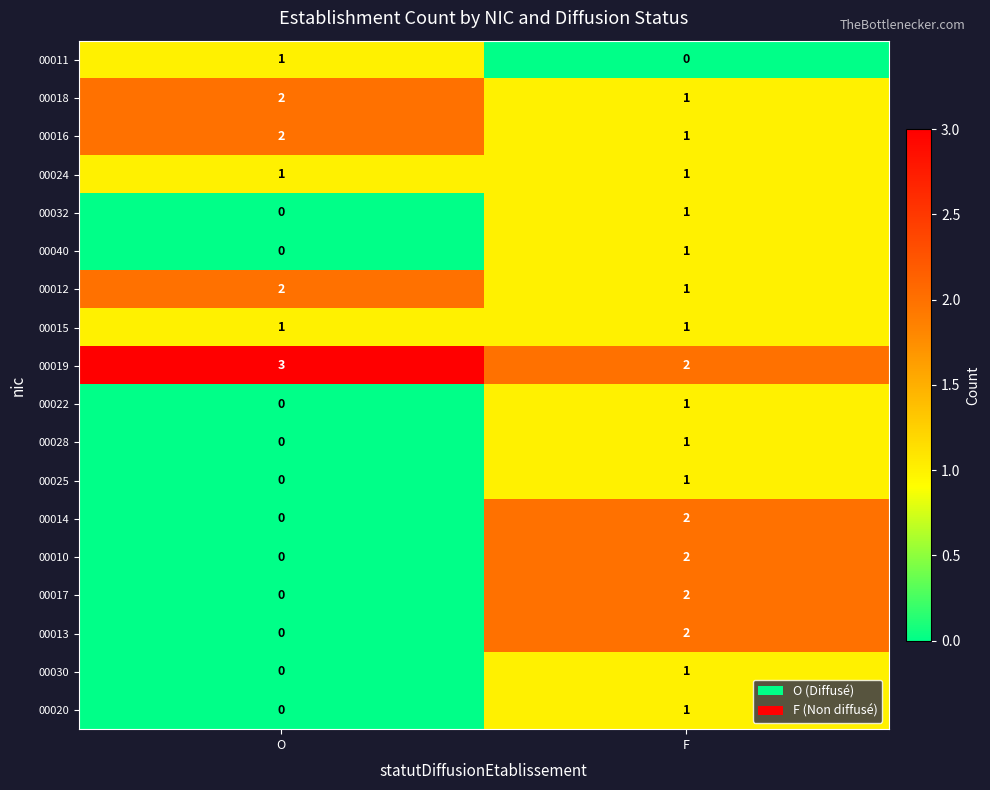

What is the total value across all series at O?

12